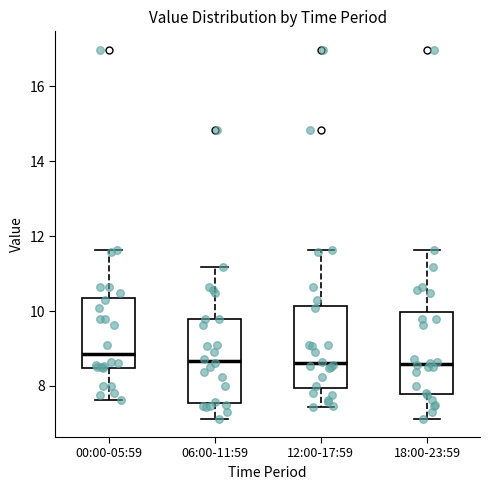

Reading left to right, transcribe this box plot: for each box, give where its median line is, the range the box spans, and where its two whiskers end, as read against the y-axis. The values are not printed on the chart, so give them approximately, as read against the axis.

00:00-05:59: median 8.8, box 8.4 to 10.4, whiskers 7.6 to 11.6
06:00-11:59: median 8.6, box 7.6 to 9.8, whiskers 7.2 to 11.2
12:00-17:59: median 8.6, box 8.0 to 10.2, whiskers 7.4 to 11.6
18:00-23:59: median 8.6, box 7.8 to 10.0, whiskers 7.2 to 11.6